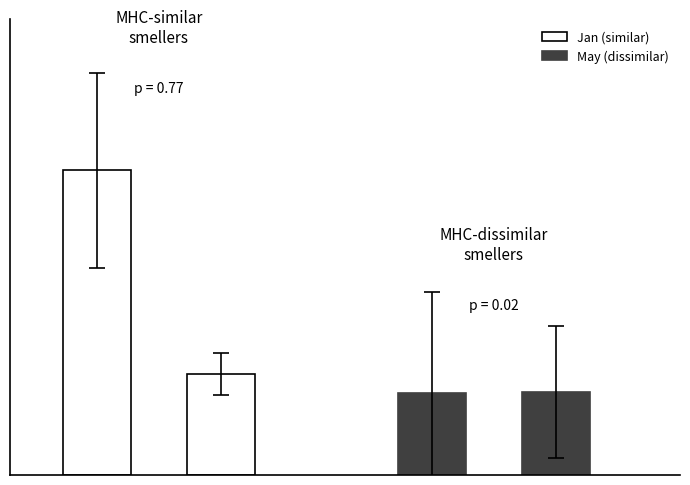

The value of May (dissimilar) at 0 is 0.9. True or false?

False